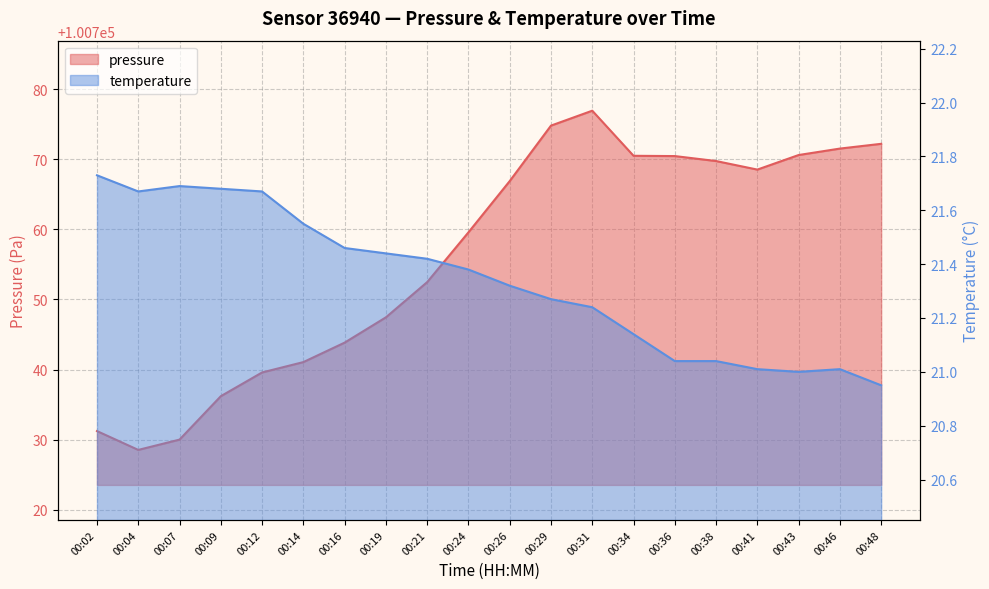

What is the minimum value shown in the chart?

20.9